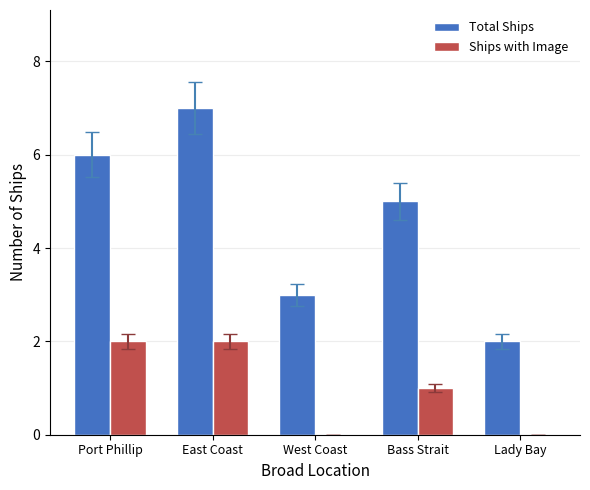

The value of Total Ships at Port Phillip is 2. True or false?

False